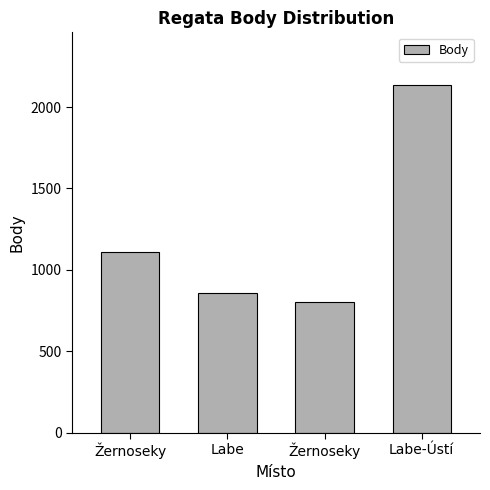

How many values are below 1107?

2